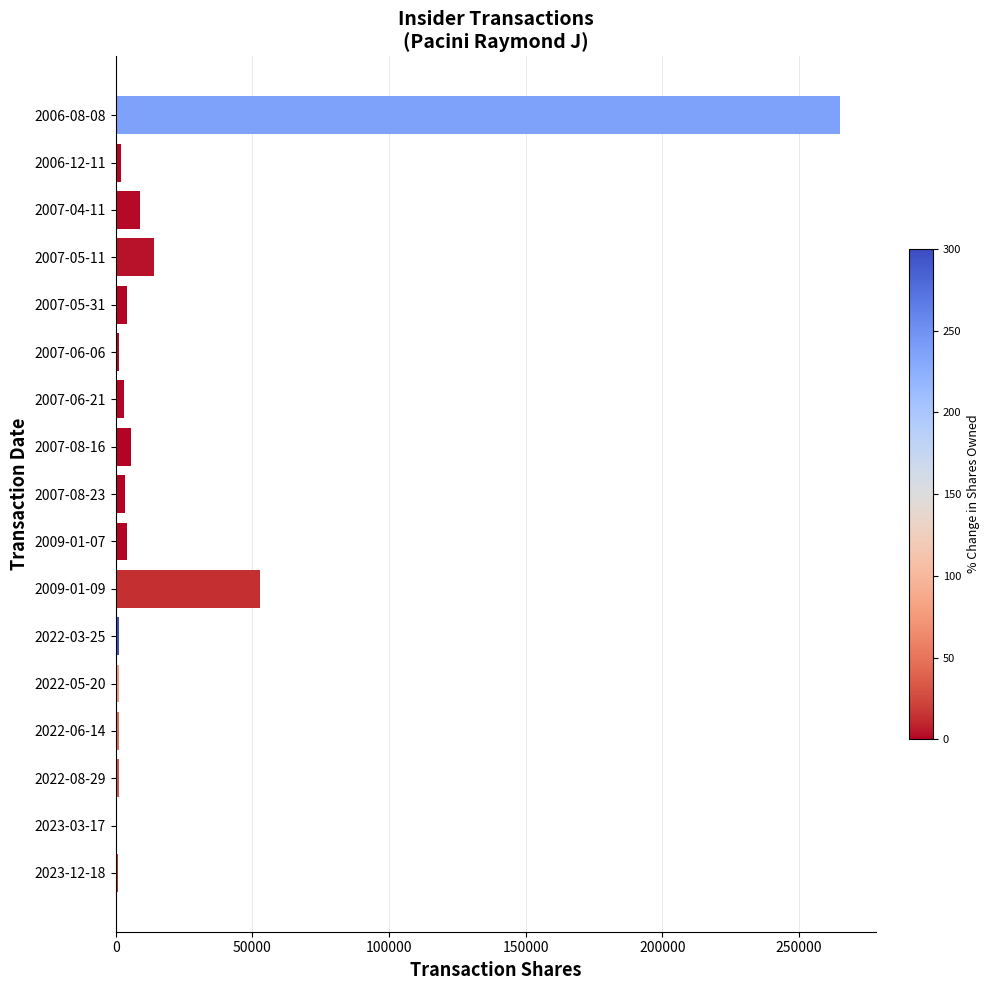

At which label is the value closest to 132748?

2009-01-09